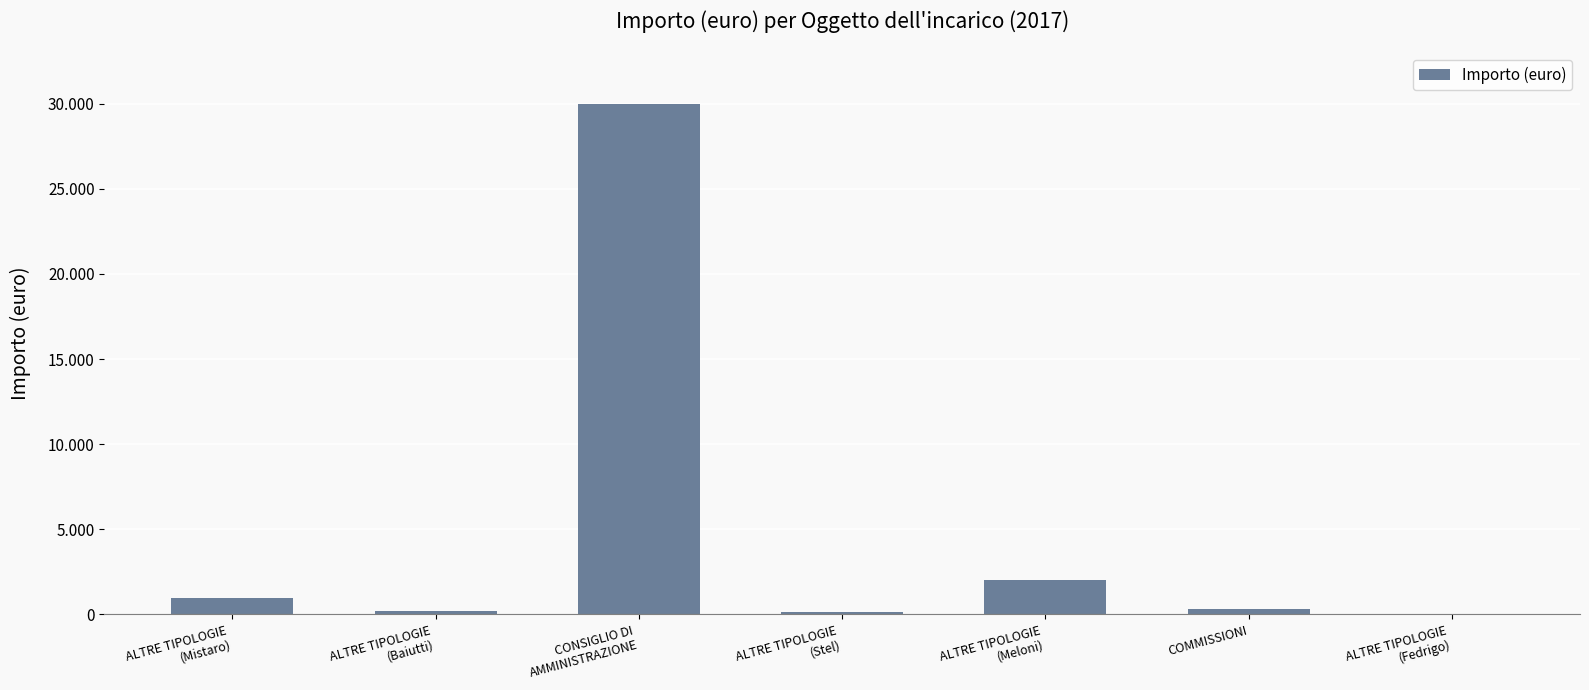

Rank the categories by value from highest to lowest.

CONSIGLIO DI
AMMINISTRAZIONE, ALTRE TIPOLOGIE
(Meloni), ALTRE TIPOLOGIE
(Mistaro), COMMISSIONI, ALTRE TIPOLOGIE
(Baiutti), ALTRE TIPOLOGIE
(Stel), ALTRE TIPOLOGIE
(Fedrigo)